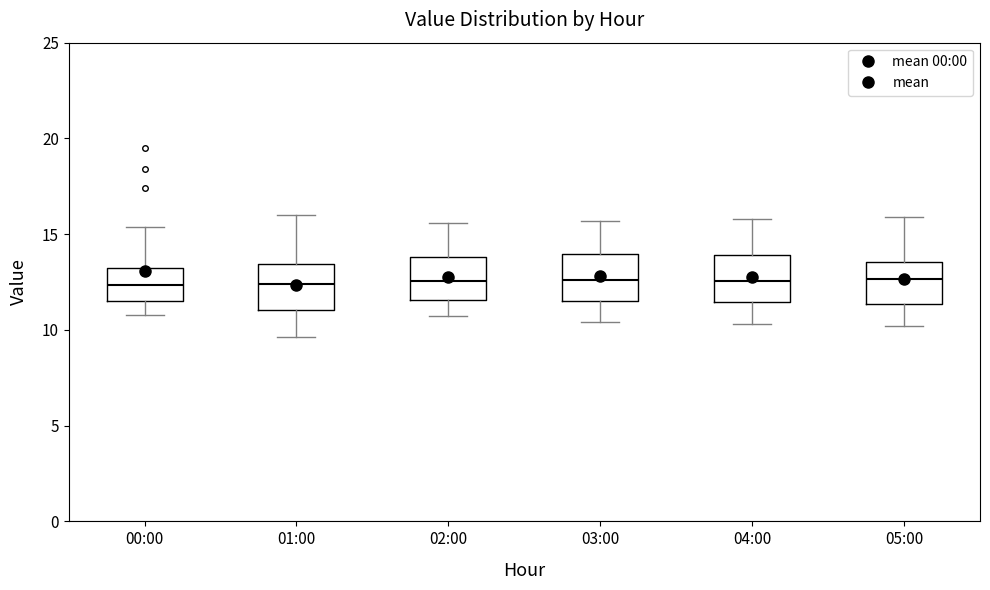

Where is the upper edge of the box for 02:00 on the y-axis? The values are not printed on the chart, so give them approximately, as read against the axis.

14.0